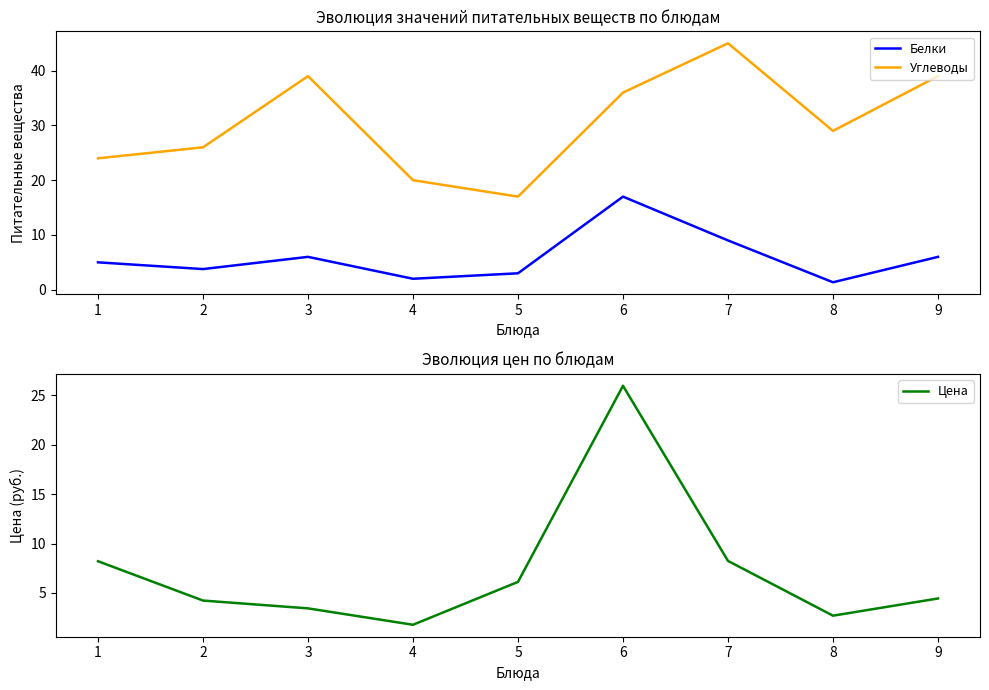

At 8, list the series in order from smallest to largest.

Белки, Цена, Углеводы